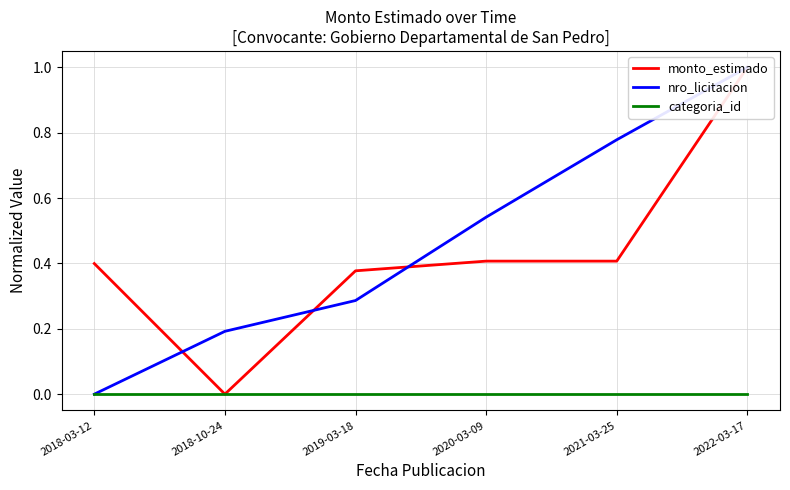

What is the difference between the maximum and second lowest values in the monto_estimado series?

0.6